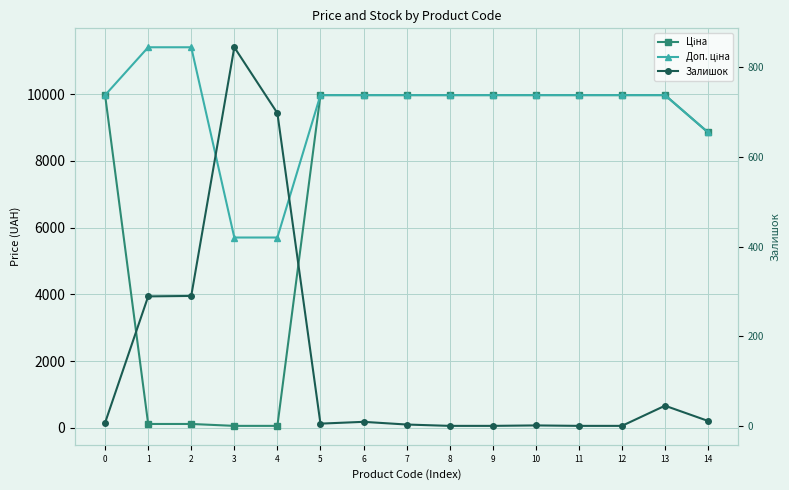

The Доп. ціна series shows 9975.0 at 11. True or false?

True